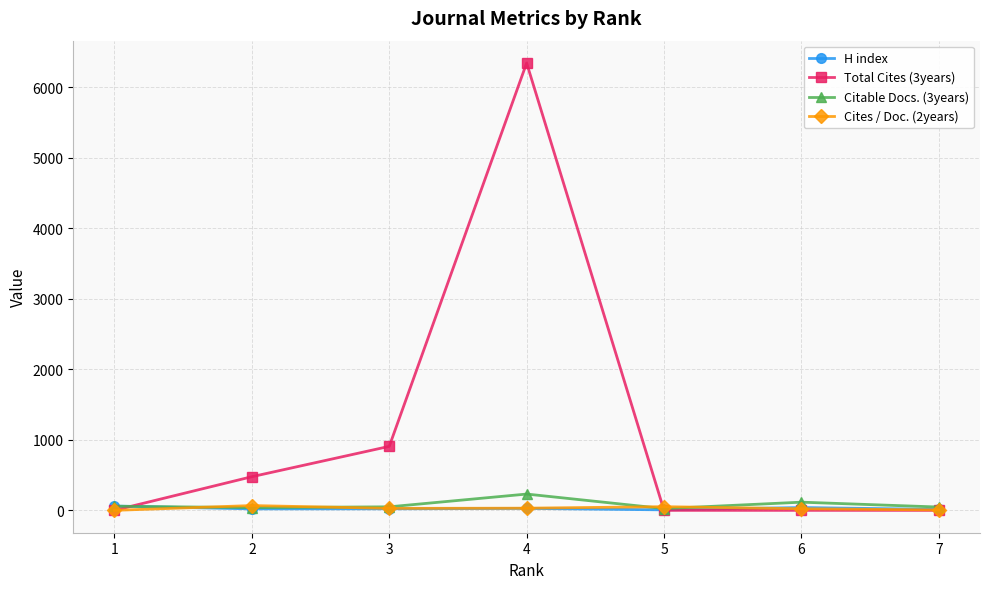

What are all the series names shown in the legend?

H index, Total Cites (3years), Citable Docs. (3years), Cites / Doc. (2years)